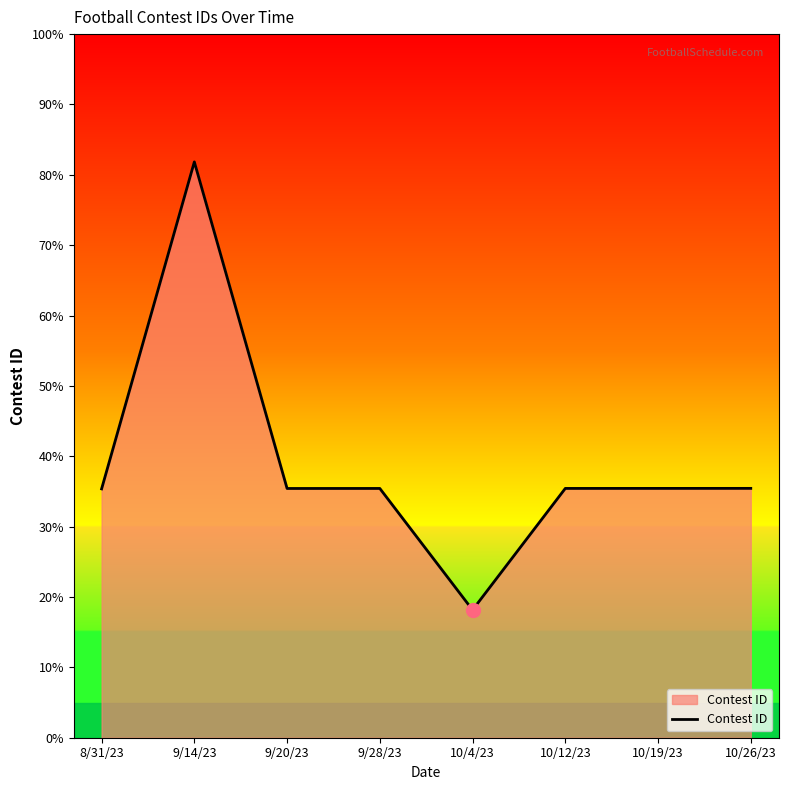

Where does the data first go above 411974?

9/14/23